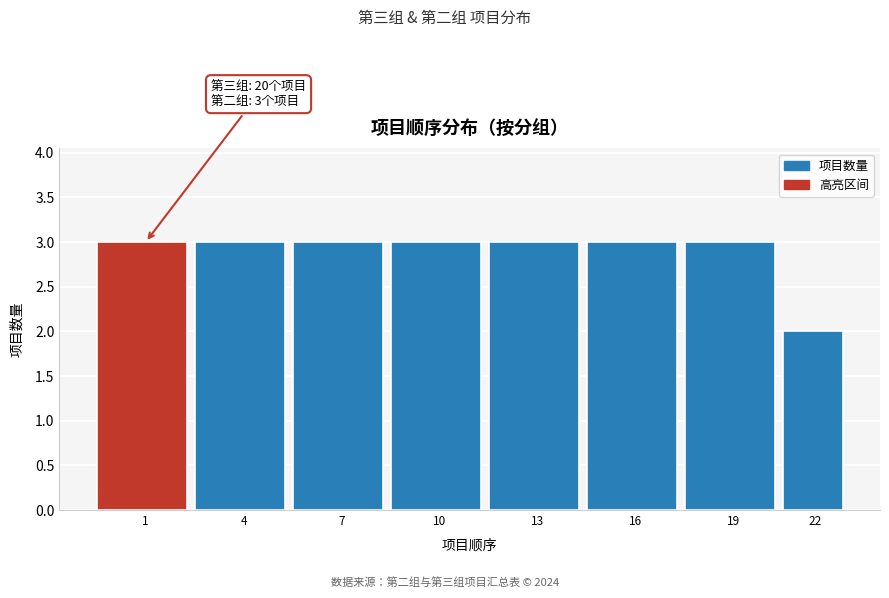

Reading left to right, extract all data points from this chart.

1=3	4=3	7=3	10=3	13=3	16=3	19=3	22=2